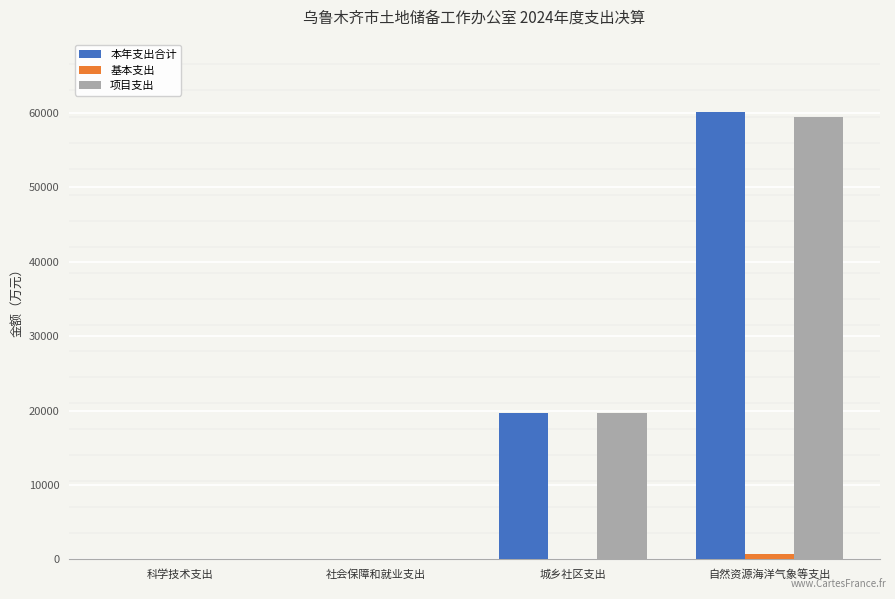

At which label is 项目支出 closest to 29696?

城乡社区支出